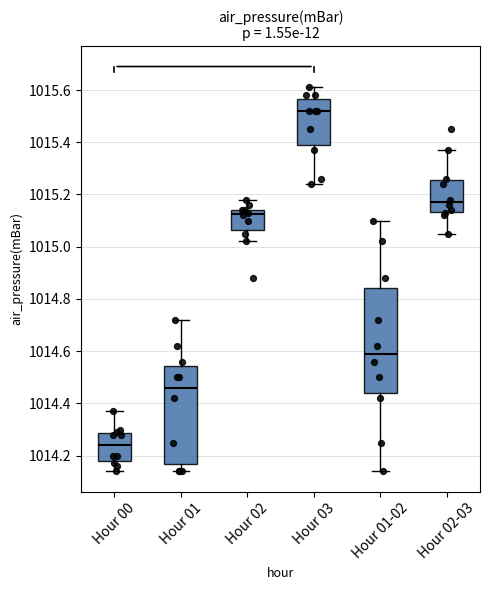

Reading left to right, transcribe this box plot: for each box, give where its median line is, the range the box spans, and where its two whiskers end, as read against the y-axis. The values are not printed on the chart, so give them approximately, as read against the axis.

Hour 00: median 1014.24, box 1014.18 to 1014.28, whiskers 1014.14 to 1014.38
Hour 01: median 1014.46, box 1014.16 to 1014.54, whiskers 1014.14 to 1014.72
Hour 02: median 1015.12, box 1015.06 to 1015.14, whiskers 1015.02 to 1015.18
Hour 03: median 1015.52, box 1015.40 to 1015.56, whiskers 1015.24 to 1015.62
Hour 01-02: median 1014.60, box 1014.44 to 1014.84, whiskers 1014.14 to 1015.10
Hour 02-03: median 1015.18, box 1015.14 to 1015.26, whiskers 1015.06 to 1015.38